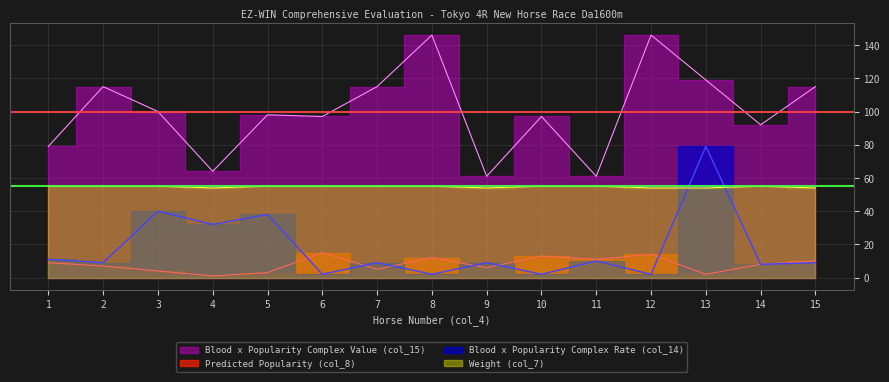

After their last crossing, which series has the higher values: Blood x Popularity Complex Rate (col_14) or Predicted Popularity (col_8)?

Blood x Popularity Complex Rate (col_14)